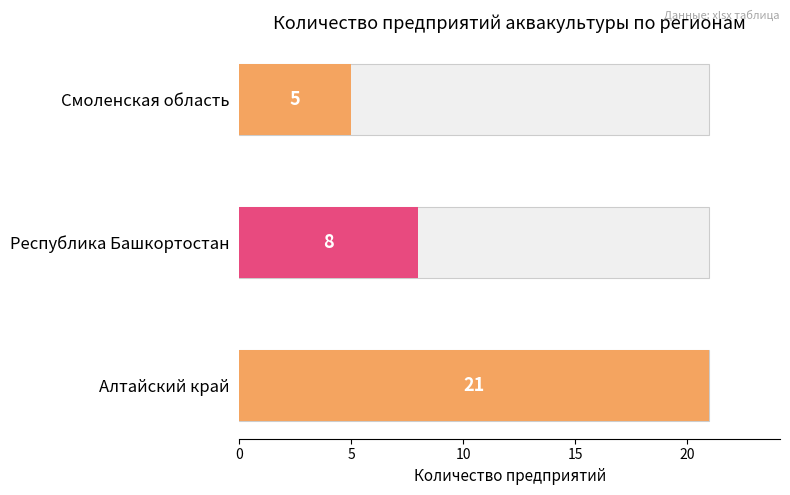

The value at Рославльский р-н is 1. True or false?

False